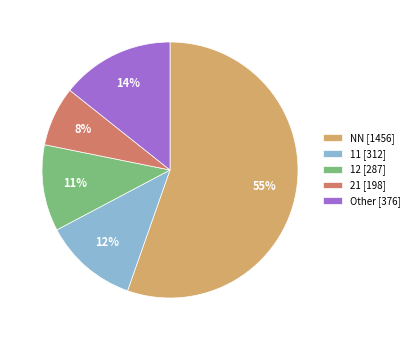

To the nearest percent, what portion does 11 [312] represent?

12%